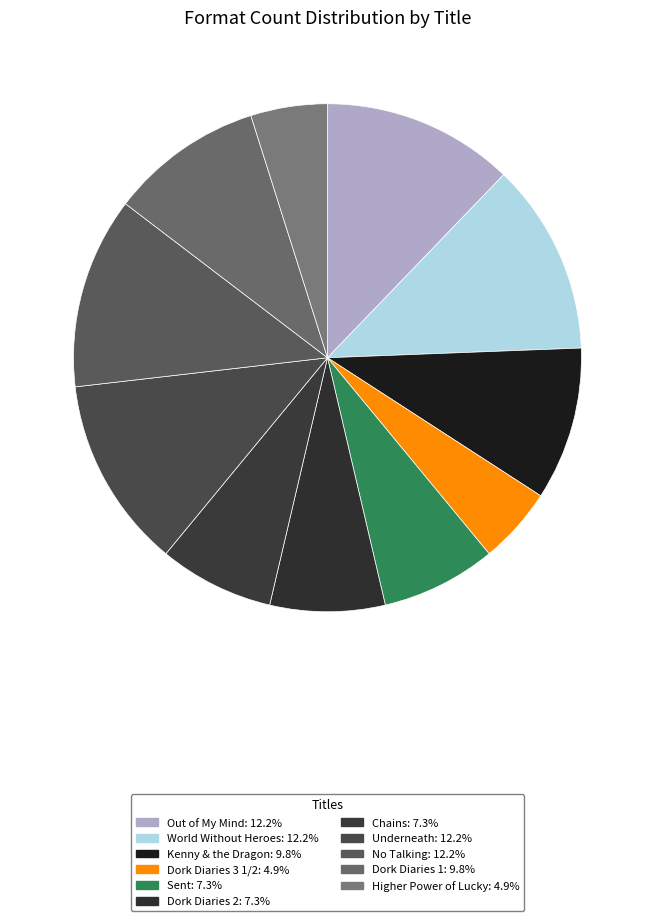

To the nearest percent, what portion does Higher Power of Lucky represent?

5%